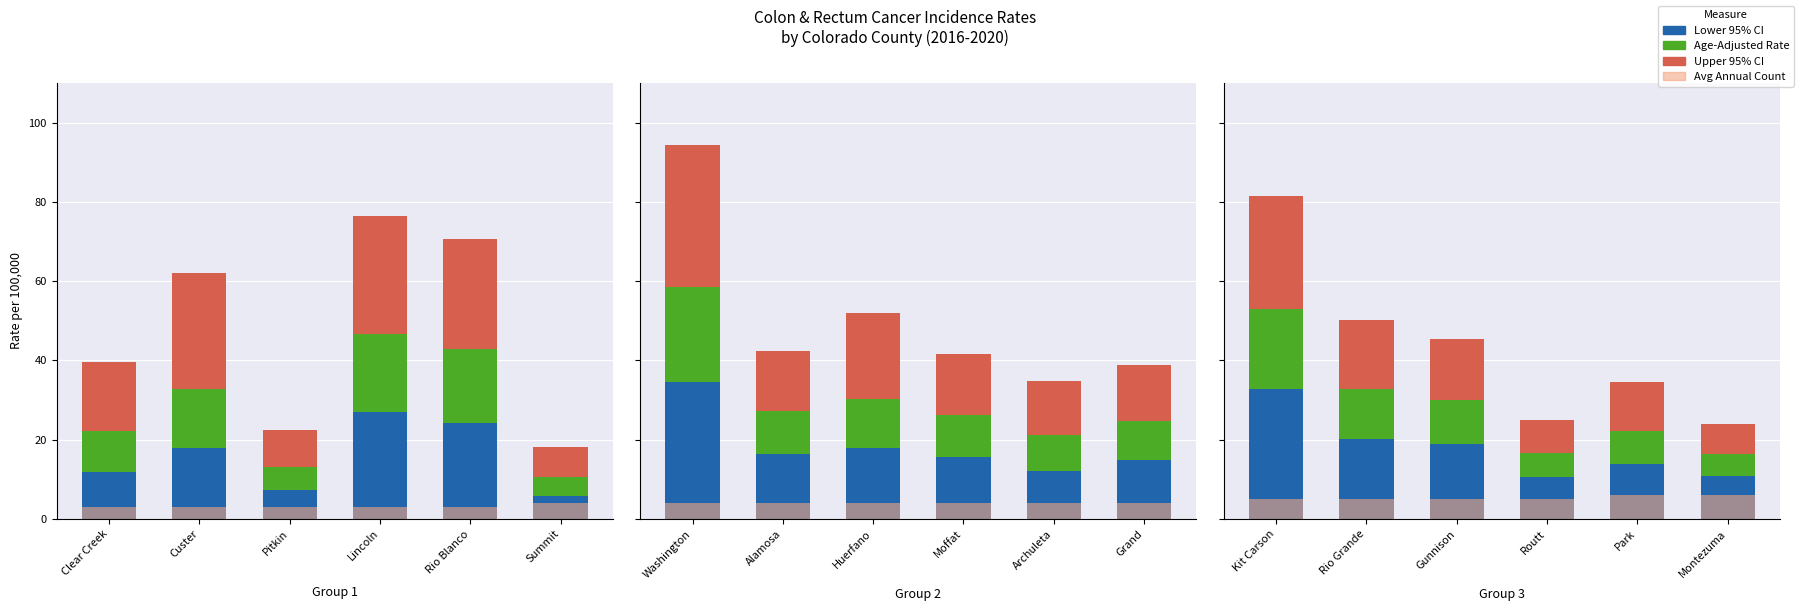

Count the number of categories in the chart.

6